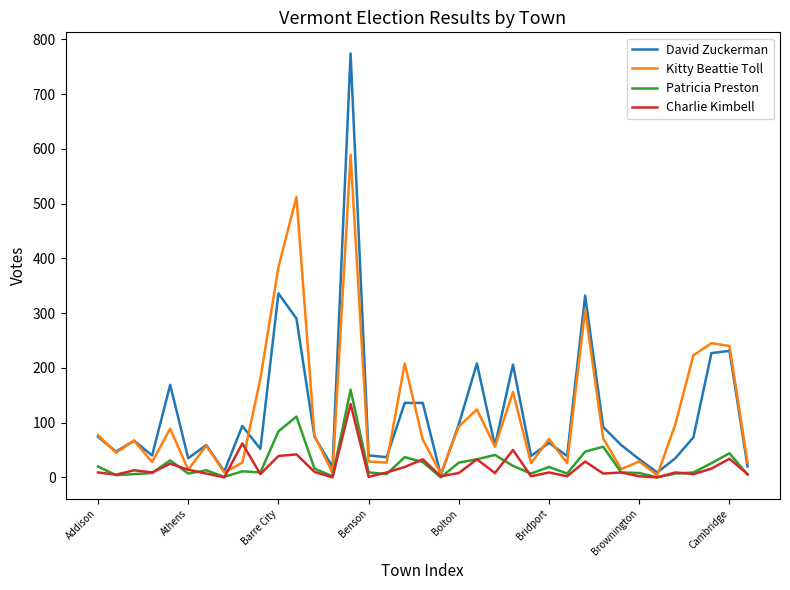

True or false: Kitty Beattie Toll and Patricia Preston intersect in this chart.

False